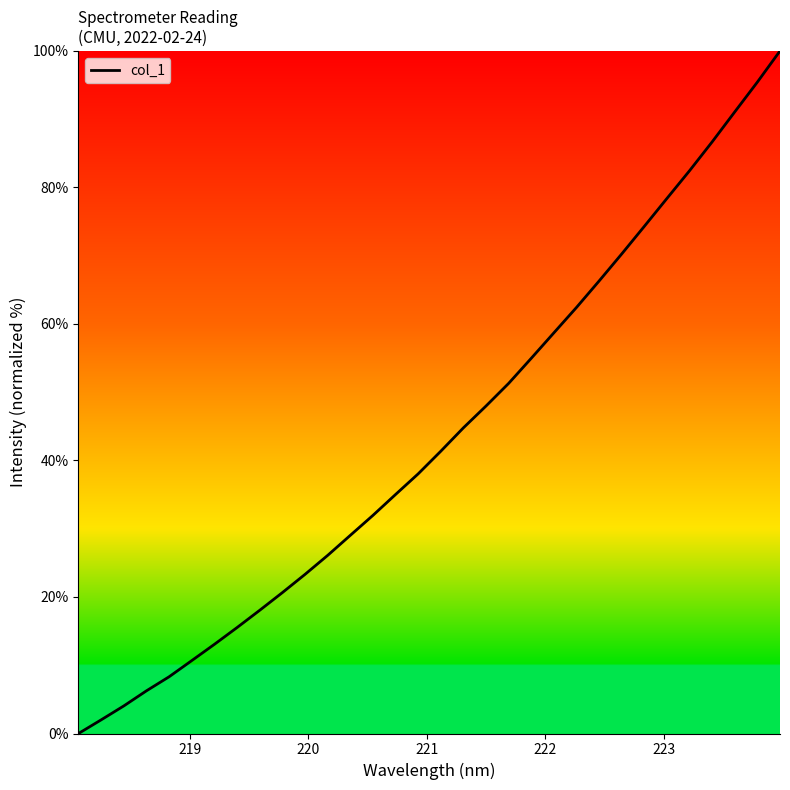

What is the maximum value shown in the chart?

100.0